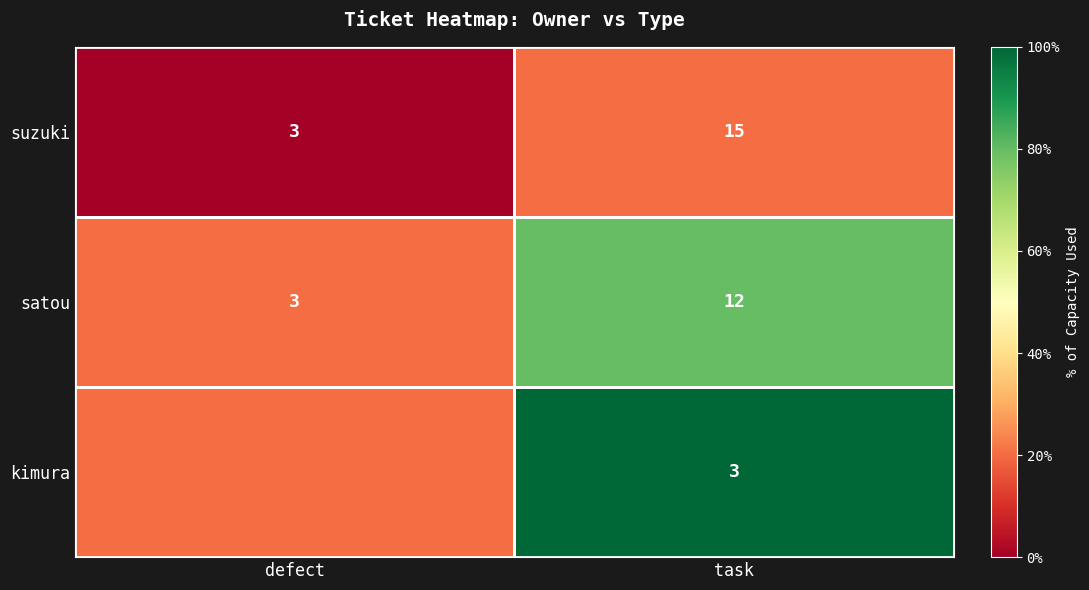

List the labels in order of suzuki value, smallest first.

defect, task